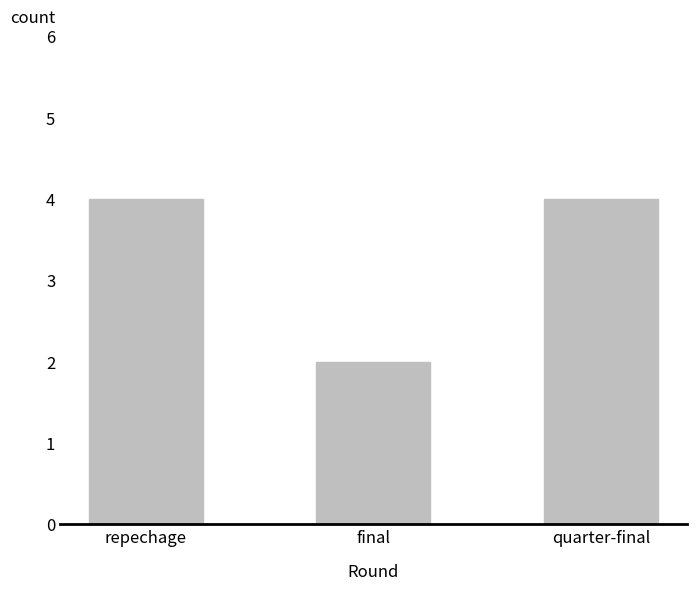

What position from the right is final?

2